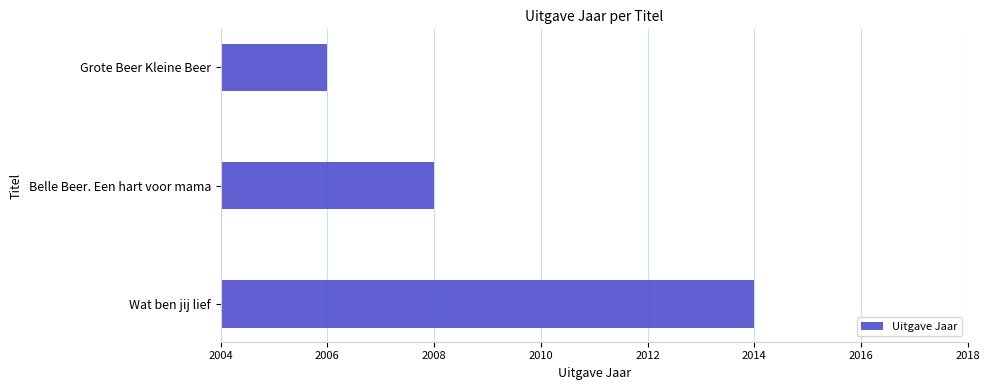

Reading bottom to top, what are all the values shown in this chart?

2014	2008	2006